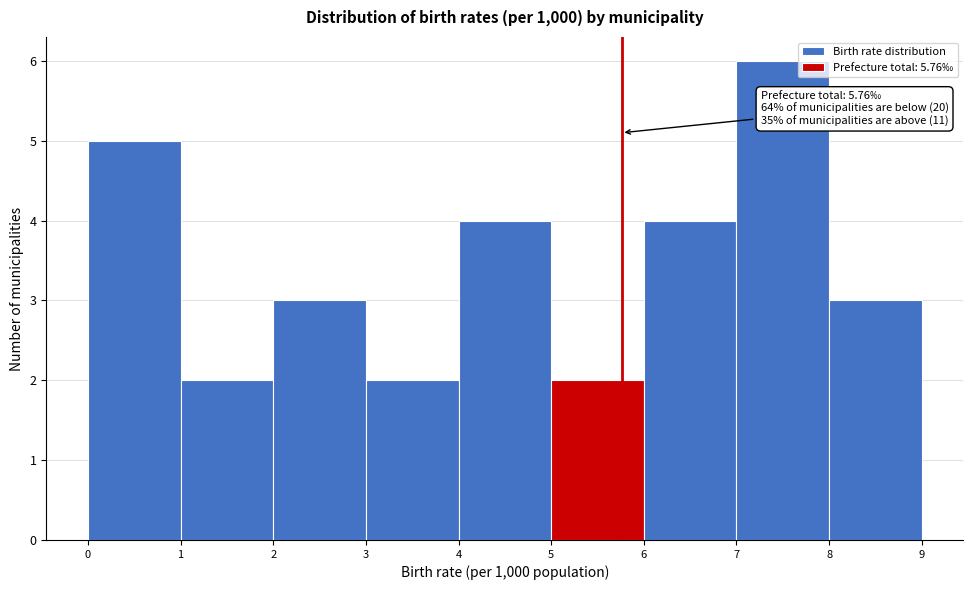

Over which range of the x-axis is the bar tallest?

7 to 8